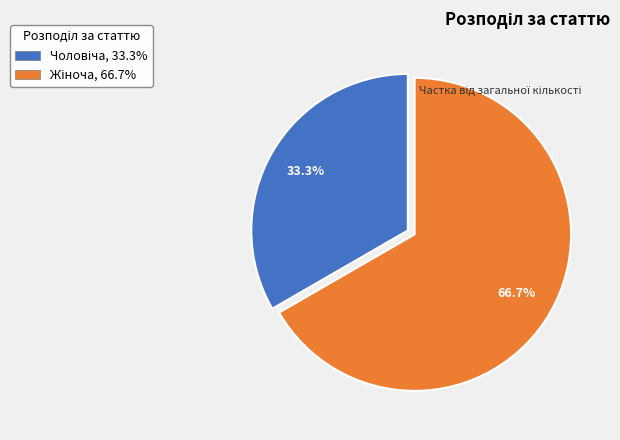

Is there a majority slice in this chart?

Yes